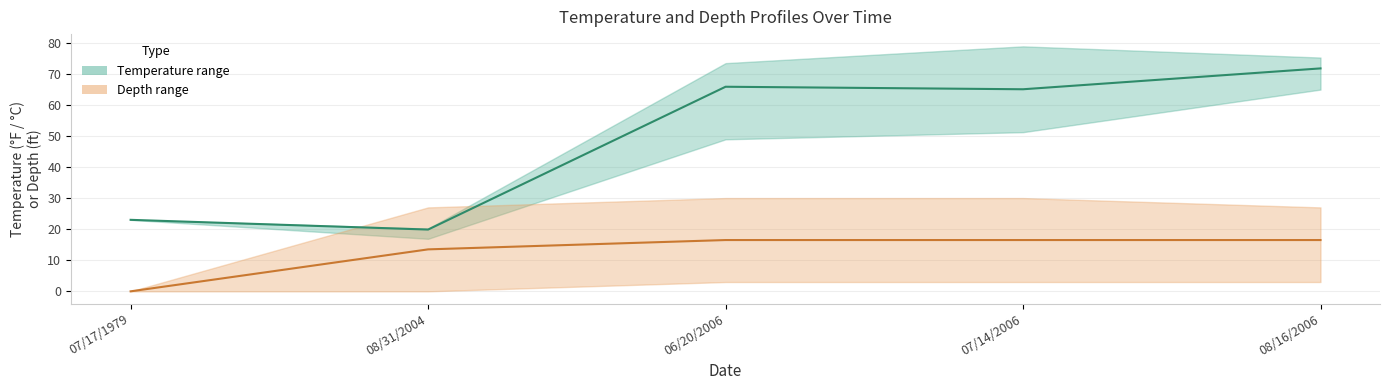

True or false: Avg Temperature and Avg Depth cross at least once.

False